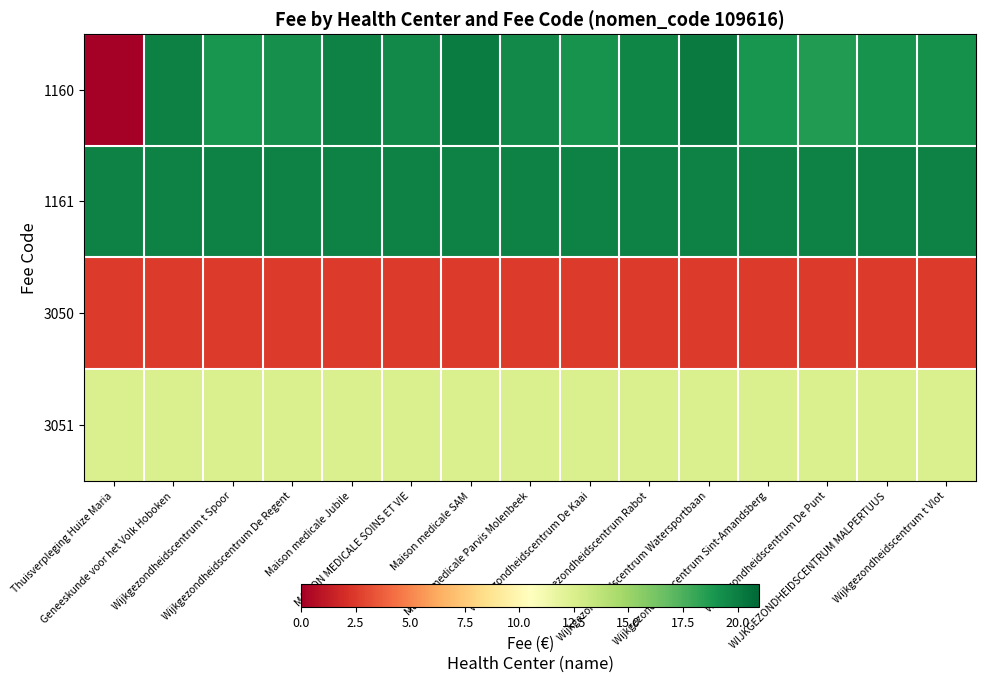

Count the number of categories in the chart.

15